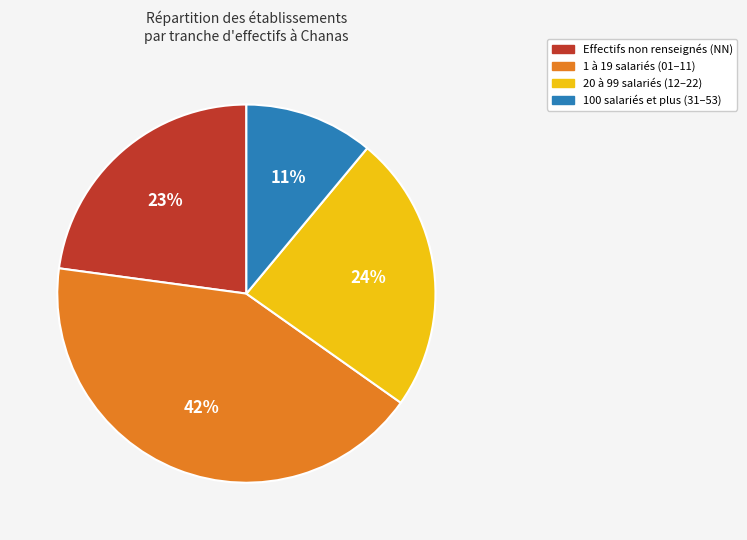

Is the sum of Effectifs non renseignés (NN) and 1 à 19 salariés (01–11) greater than half?

Yes